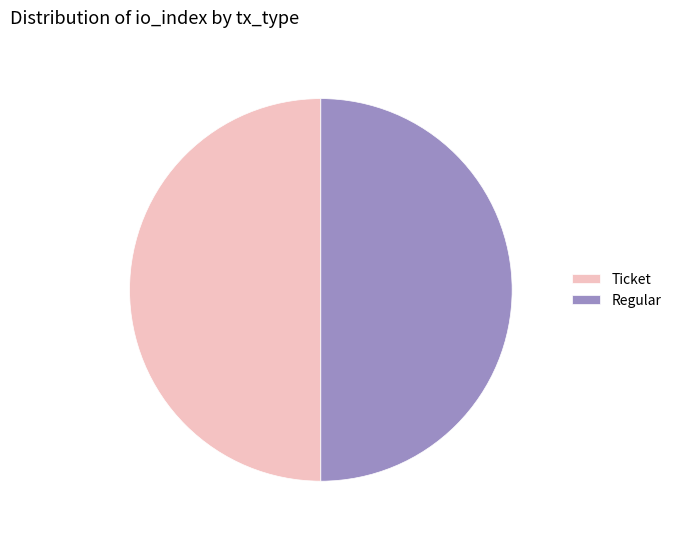

Is it true that Ticket is 37% of the pie?

False